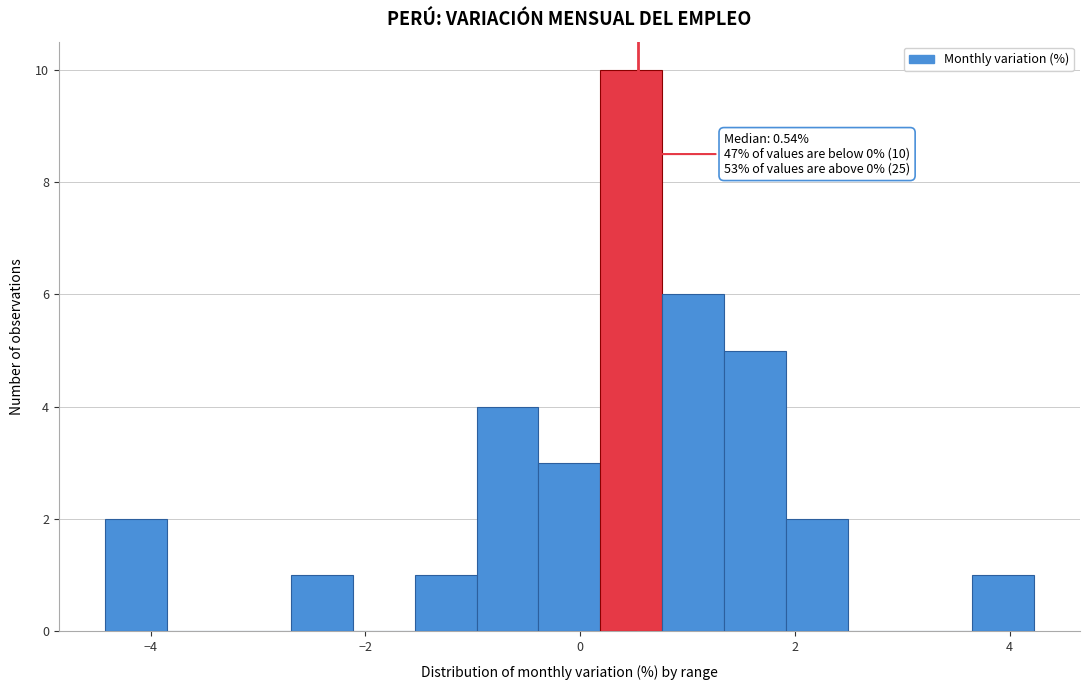

Around what value on the x-axis is the tallest bar? Give the approximate position of its centre, as read against the axis.

0.4